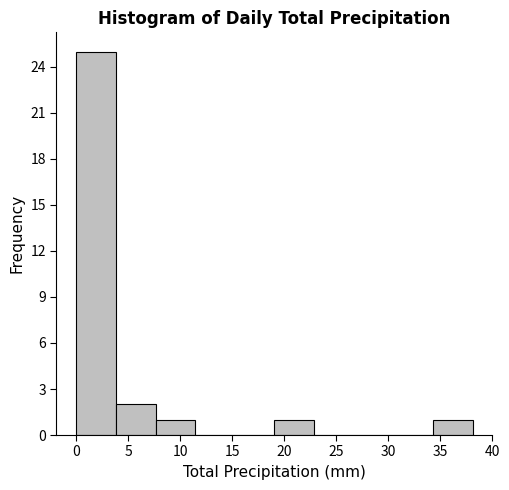

Reading left to right, transcribe this chart: for each bar, give the range it covers on the x-axis and its height. Neither the bar edges nor the heights are printed on the chart, so give them approximately, as read against the axes.

0.0 to 4.0: 25
4.0 to 7.5: 2
7.5 to 11.5: 1
11.5 to 15.0: 0
15.0 to 19.0: 0
19.0 to 23.0: 1
23.0 to 26.5: 0
26.5 to 30.5: 0
30.5 to 34.5: 0
34.5 to 38.0: 1